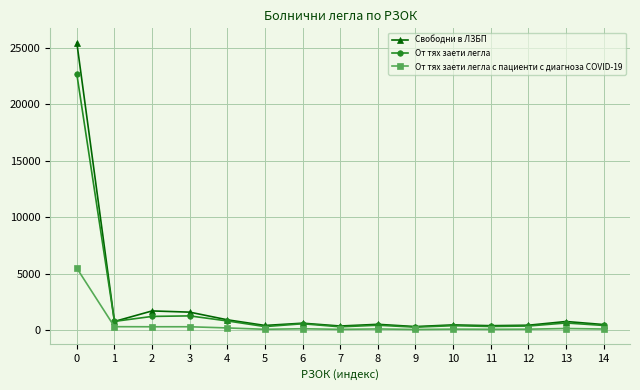

Which series has the largest range (max minus min)?

Свободни в ЛЗБП